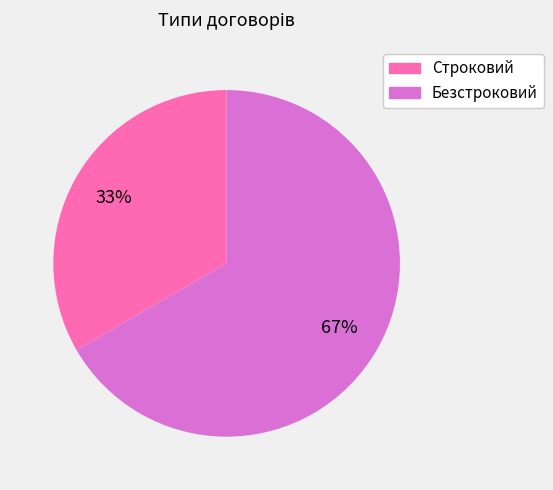

Which has a higher value, Безстроковий or Строковий?

Безстроковий